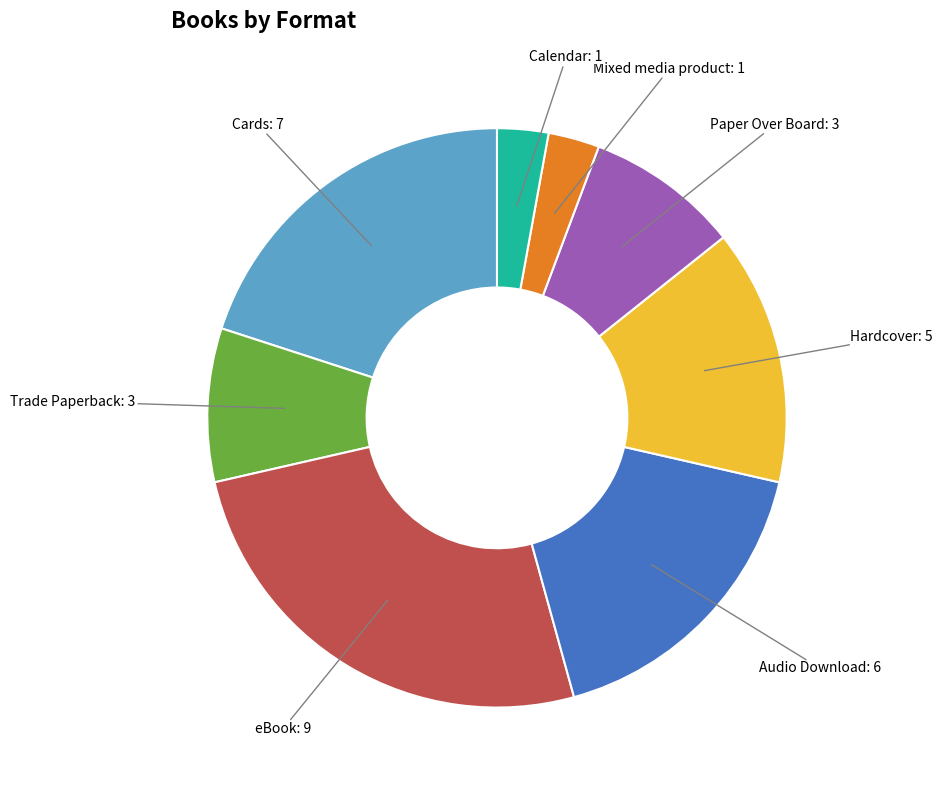

Does eBook represent more than half of the total?

No